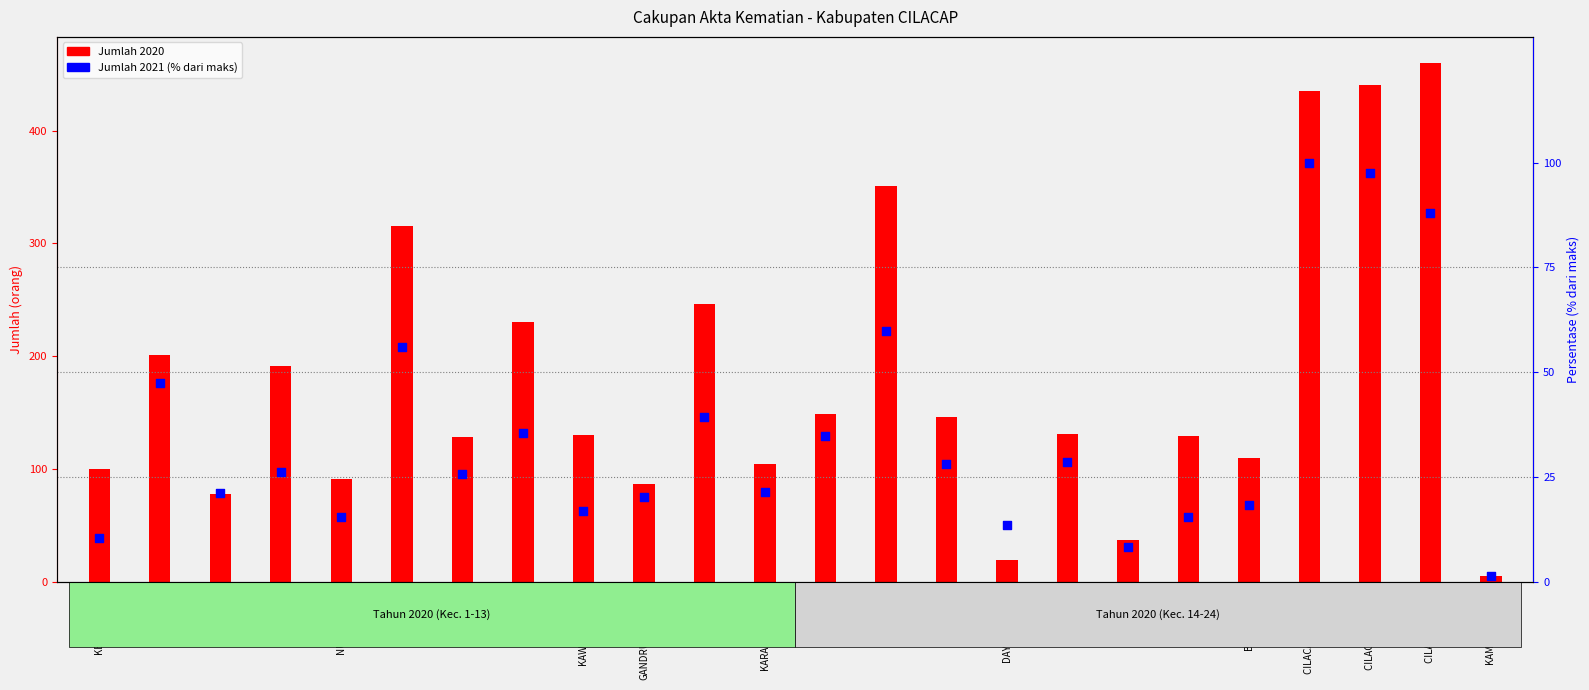

What are all the series names shown in the legend?

Jumlah 2020, Jumlah 2021 (% dari maks)